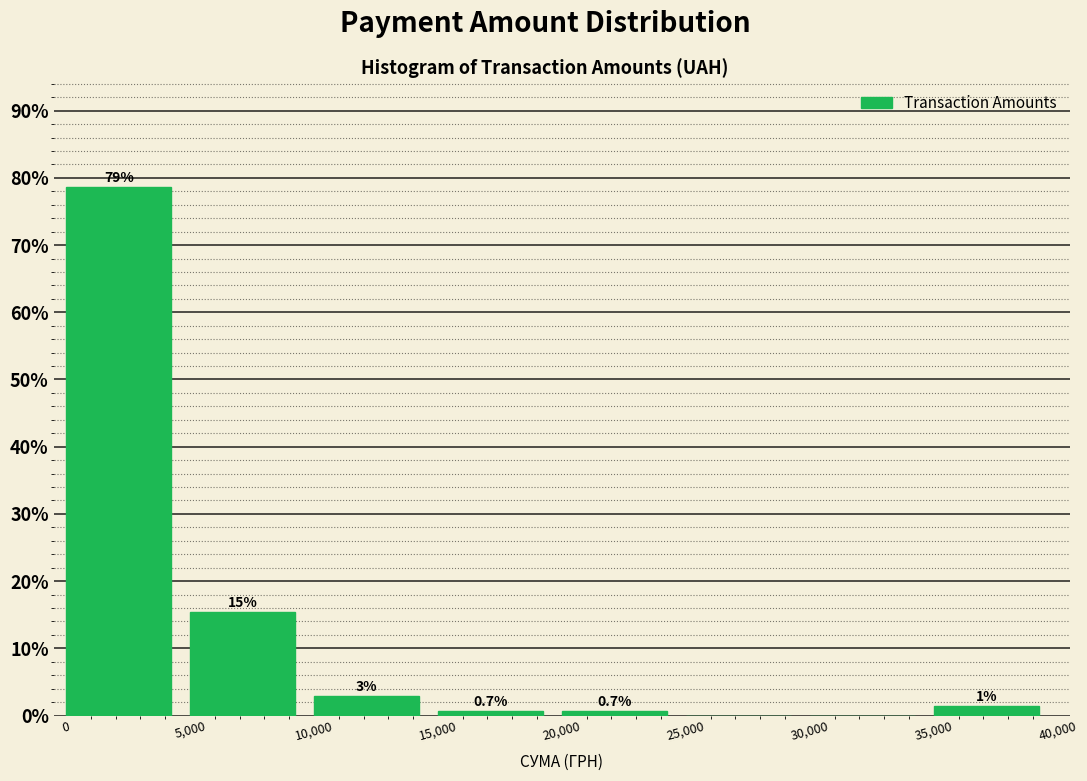

Which range on the x-axis has the tallest bar?

0 to 5,000